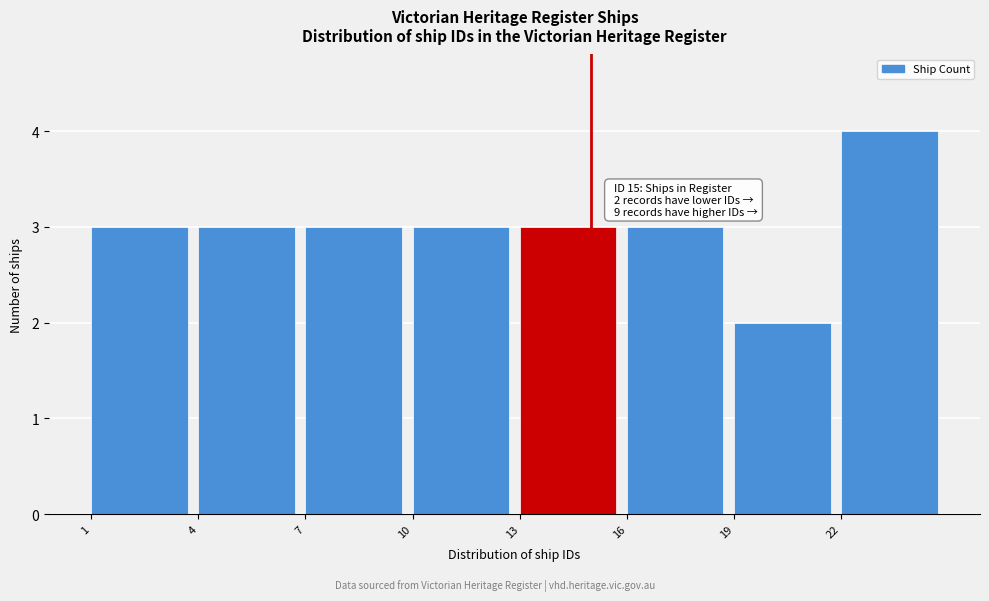

Which range on the x-axis has the tallest bar?

22 to 25